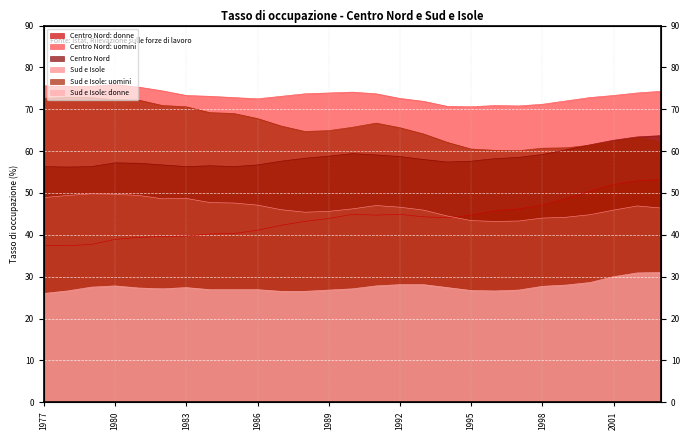

True or false: Centro Nord: donne and Centro Nord: uomini intersect in this chart.

False